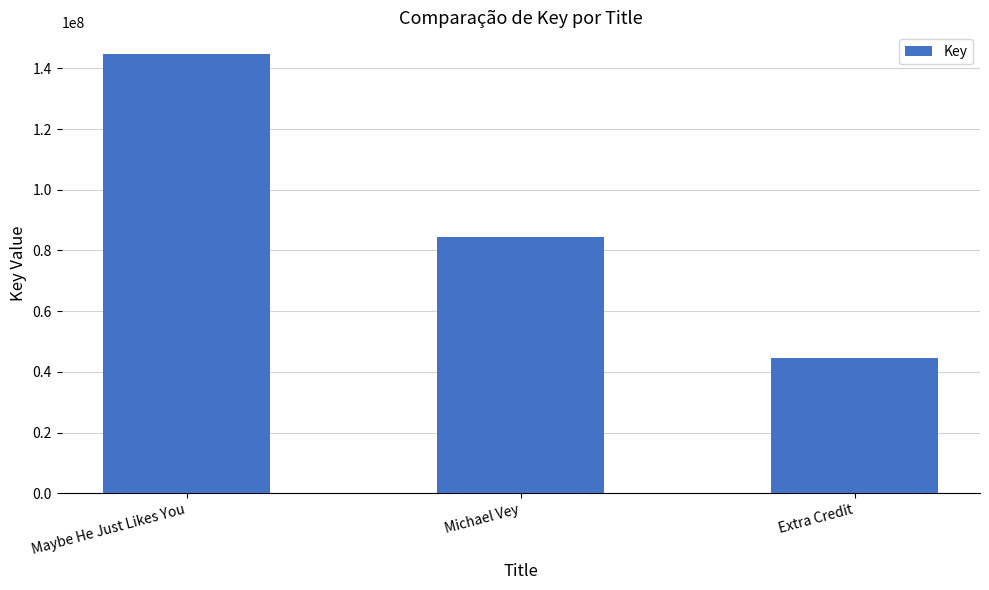

At which label does the data first exceed 84557788?

Maybe He Just Likes You